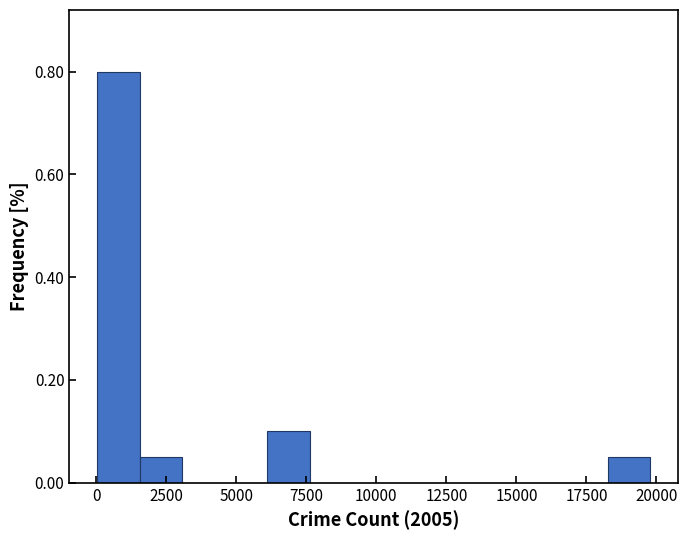

Read against the x-axis, roughly where is the centre of the tallest bar?

1000